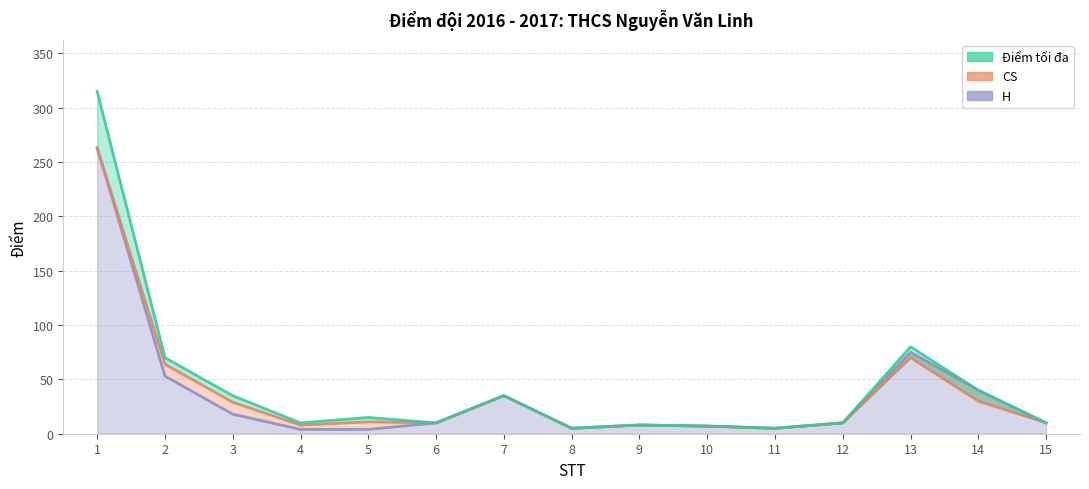

Which has a higher value, 13 or 15?

13